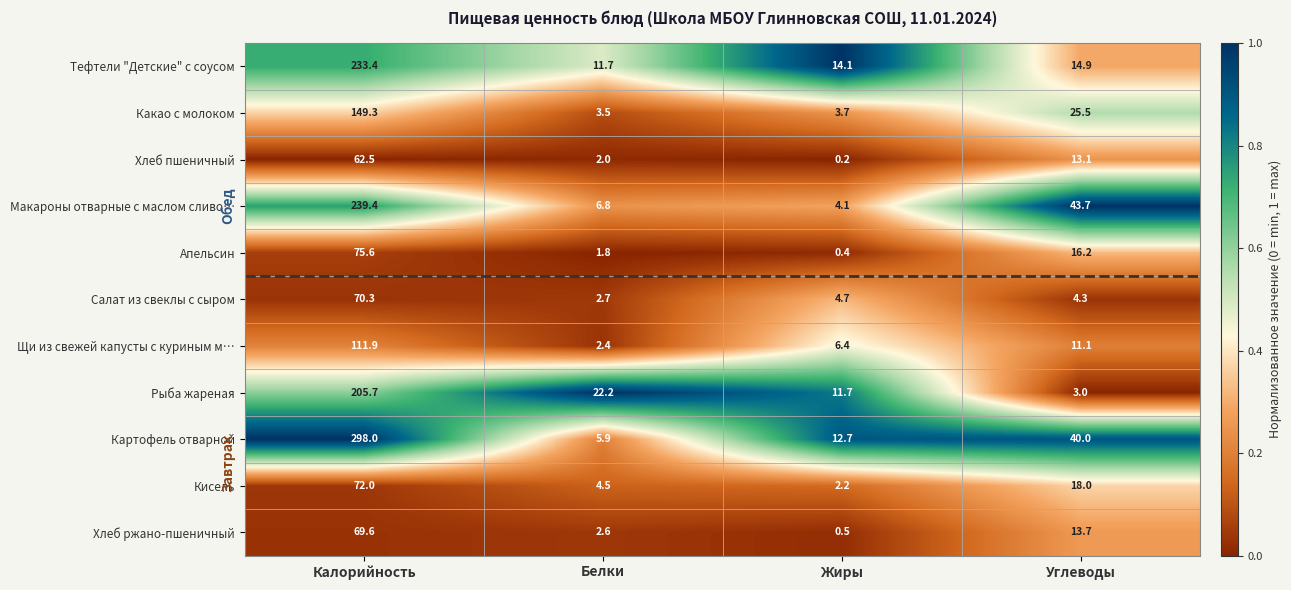

Which label corresponds to the largest value in the chart?

Калорийность